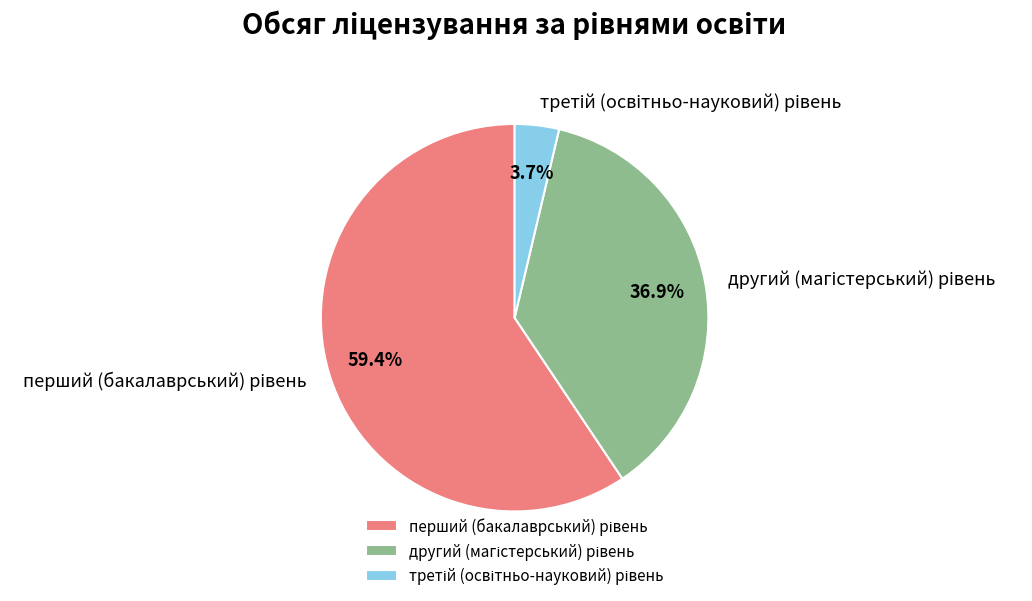

Does any single category account for the majority?

Yes